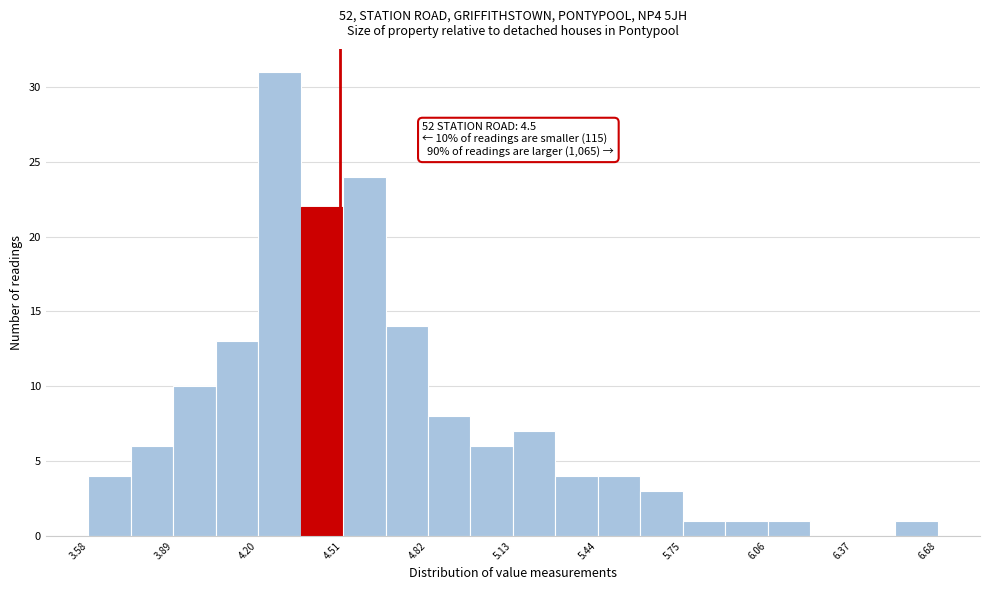

Read against the x-axis, roughly where is the centre of the tallest bar?

4.30